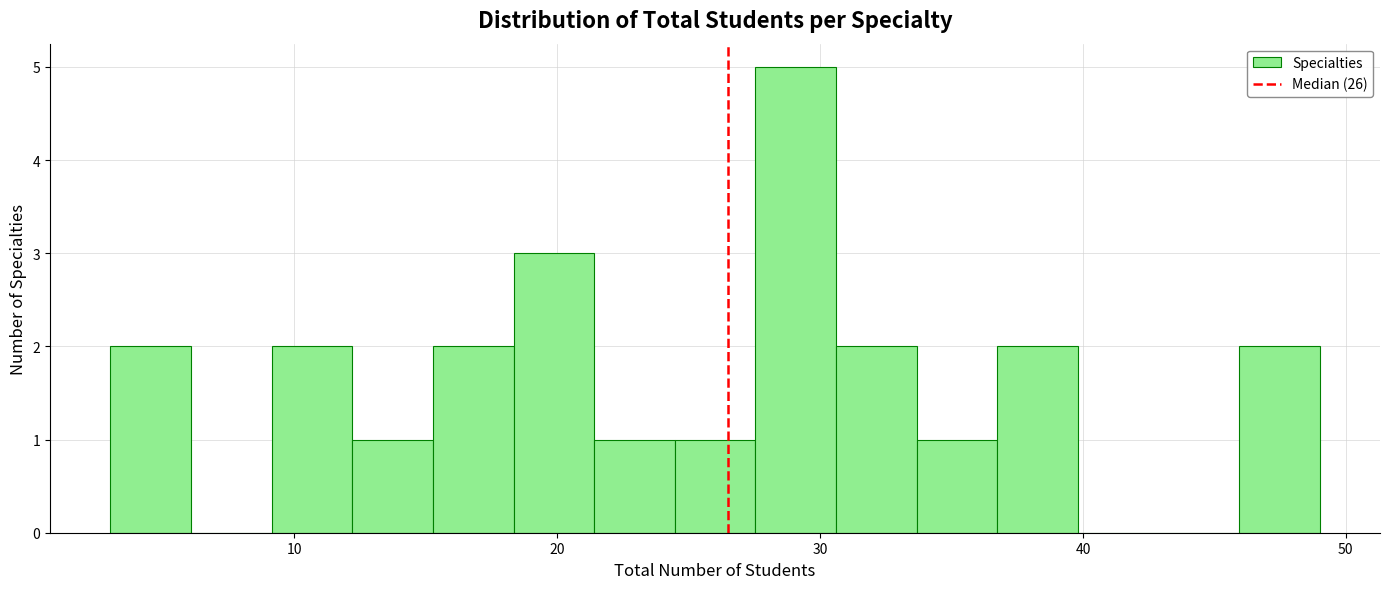

Read against the x-axis, roughly where is the centre of the tallest bar?

29